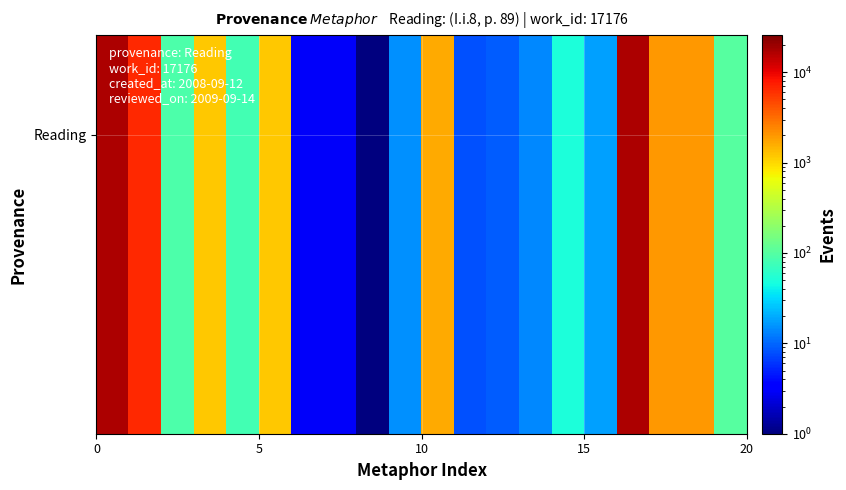

How many data points does each series have?

20